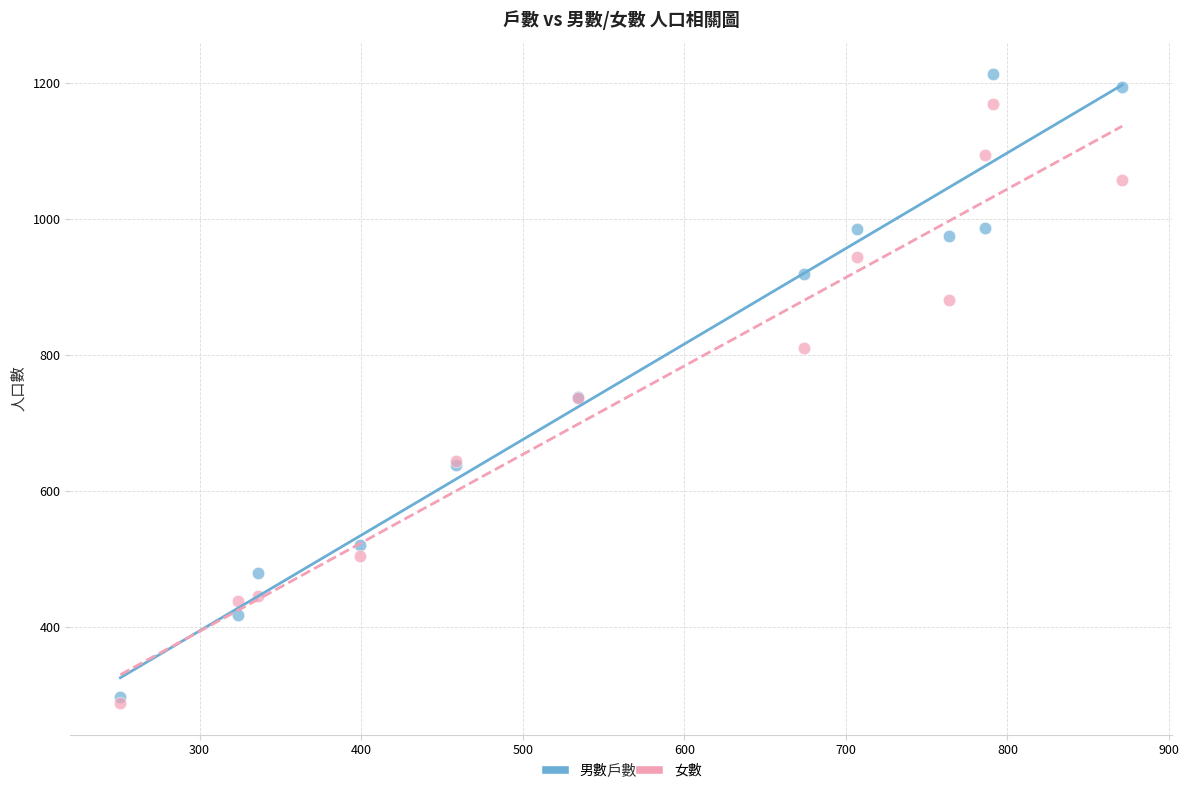

What are all the series names shown in the legend?

男數, 女數